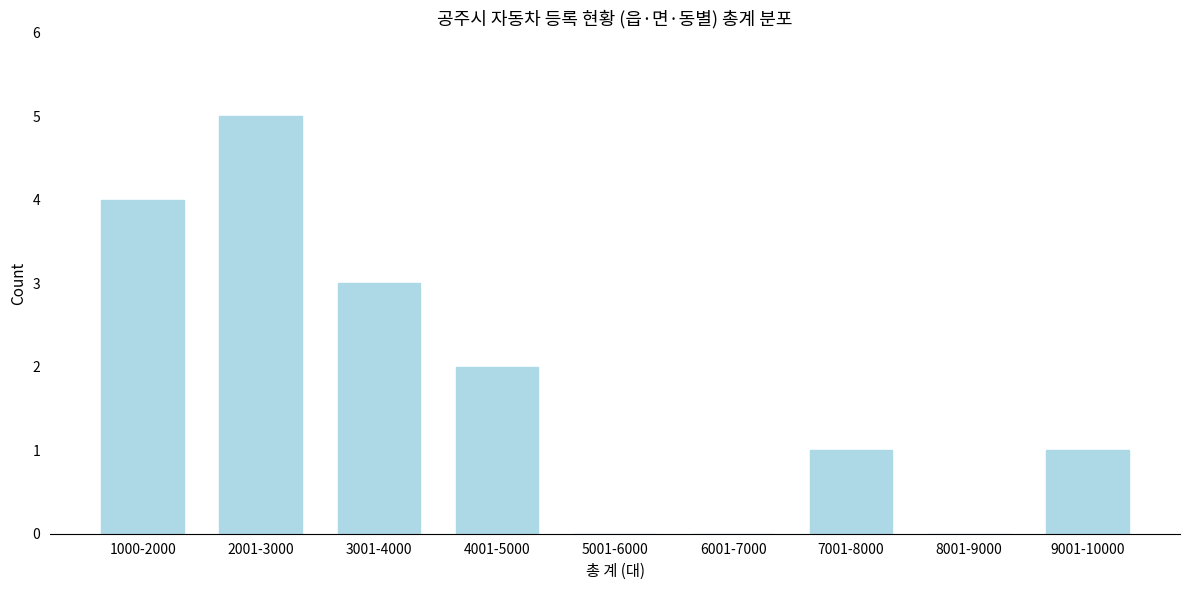

Reading left to right, list all the values displayed in this chart.

1000-2000=4	2001-3000=5	3001-4000=3	4001-5000=2	5001-6000=0	6001-7000=0	7001-8000=1	8001-9000=0	9001-10000=1